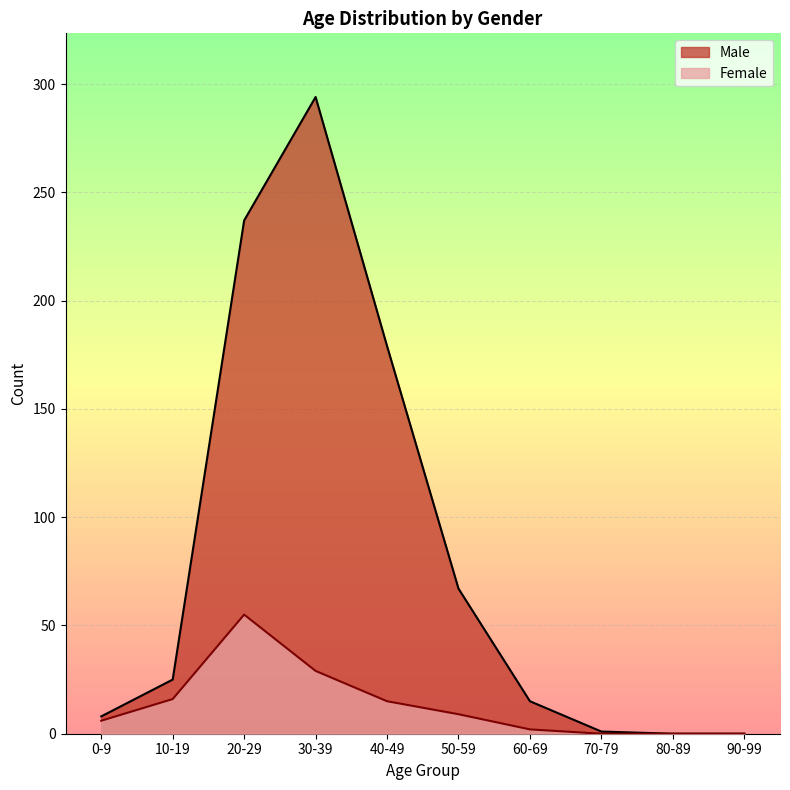

What is the label of the 6th point from the left?

50-59